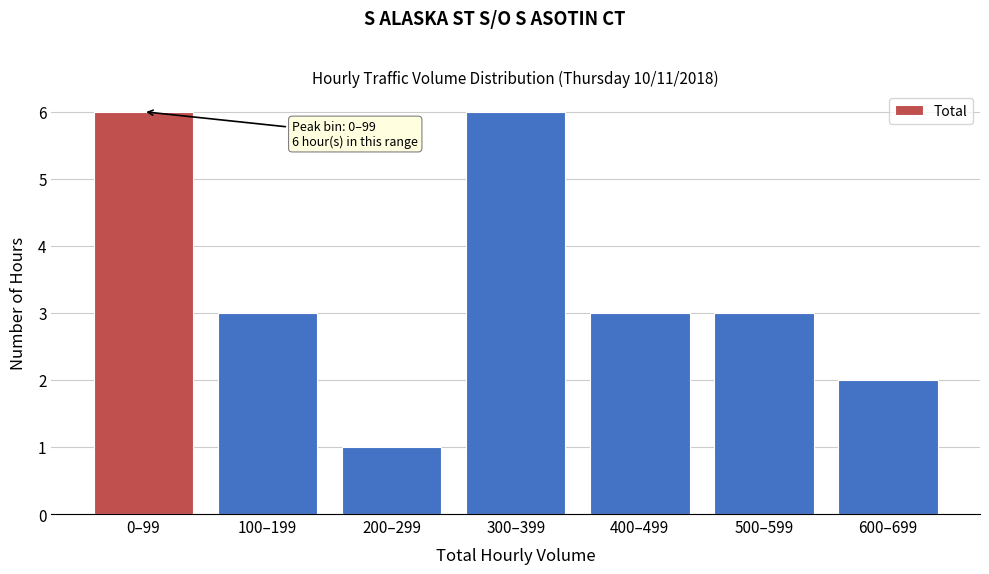

Reading left to right, what are all the values shown in this chart?

6	3	1	6	3	3	2